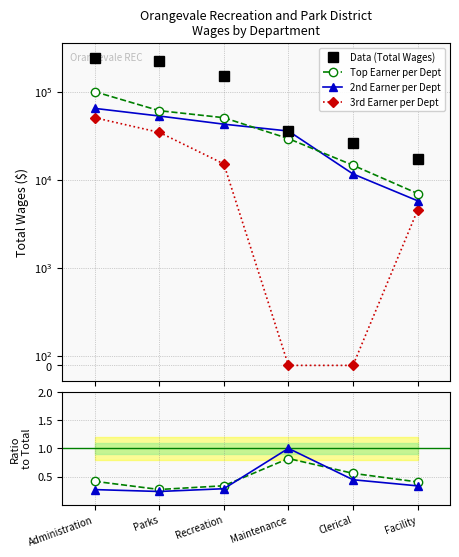

Rank the series by their maximum value, from lowest to highest.

Top Earner / Total, 2nd Earner / Total, 3rd Earner per Dept, 2nd Earner per Dept, Top Earner per Dept, Data (Total Wages)